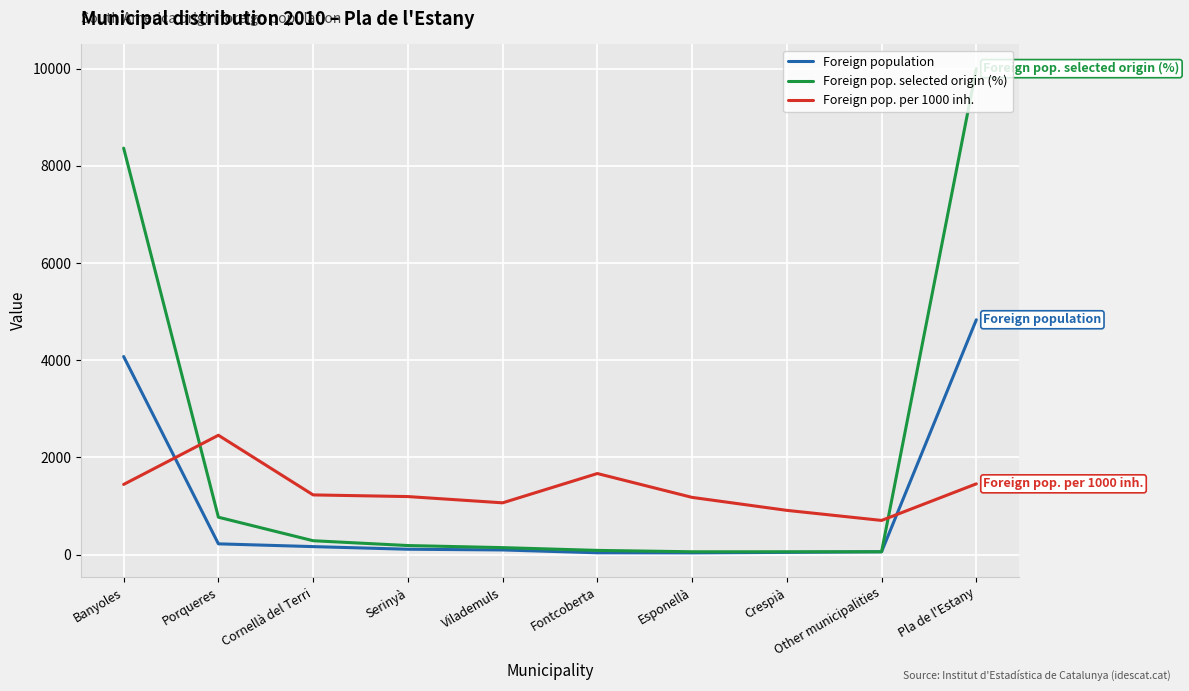

True or false: Foreign pop. per 1000 inh. and Foreign population cross at least once.

True